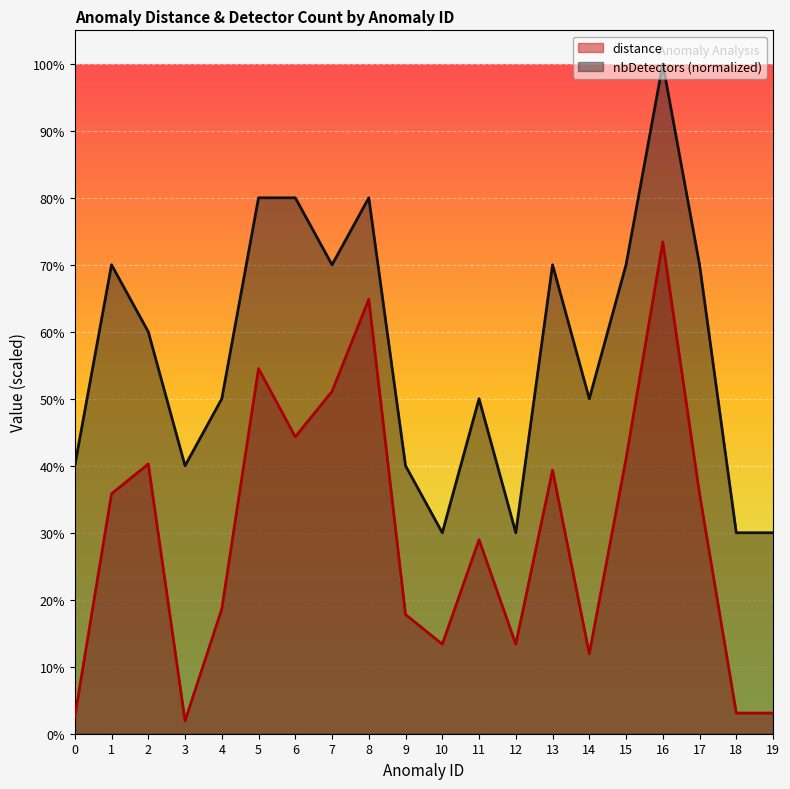

Where is the first local maximum for distance?

2